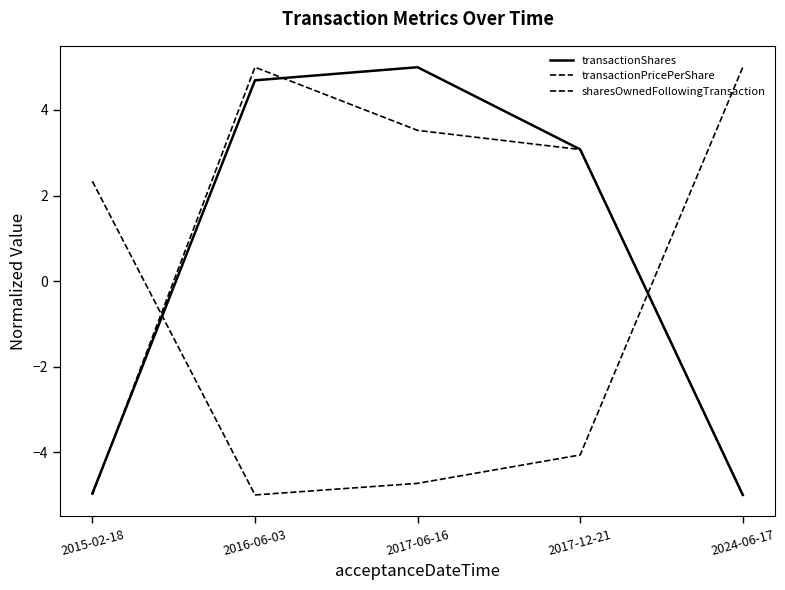

Does the chart have visible grid lines?

No